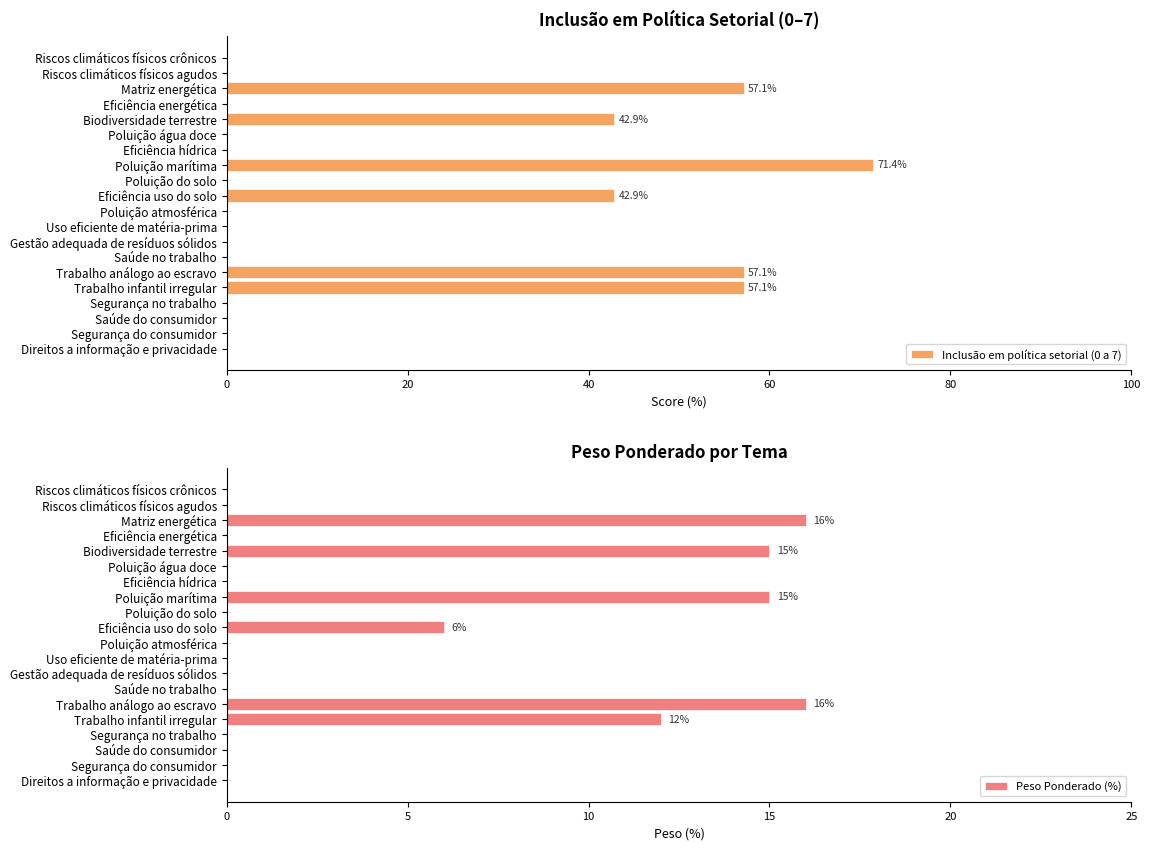

The value of Peso Ponderado (%) at Segurança do consumidor is 0. True or false?

True